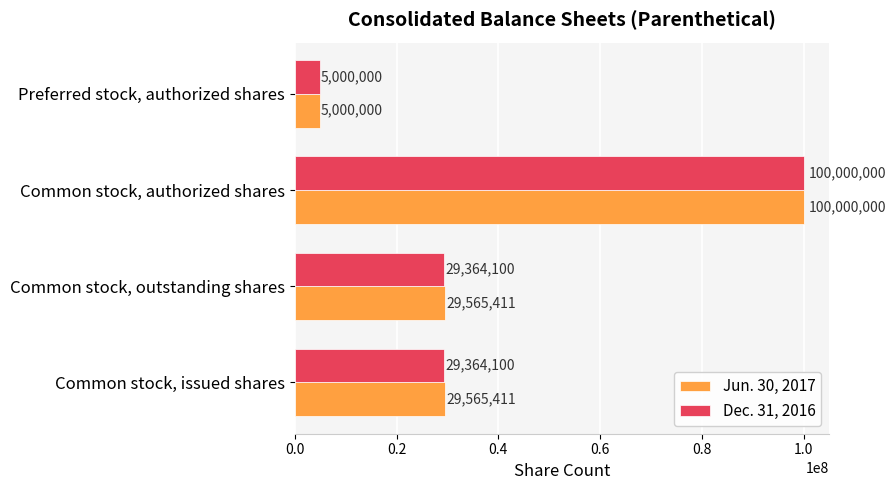

True or false: Jun. 30, 2017 has a value of 173594317 at Common stock, authorized shares.

False